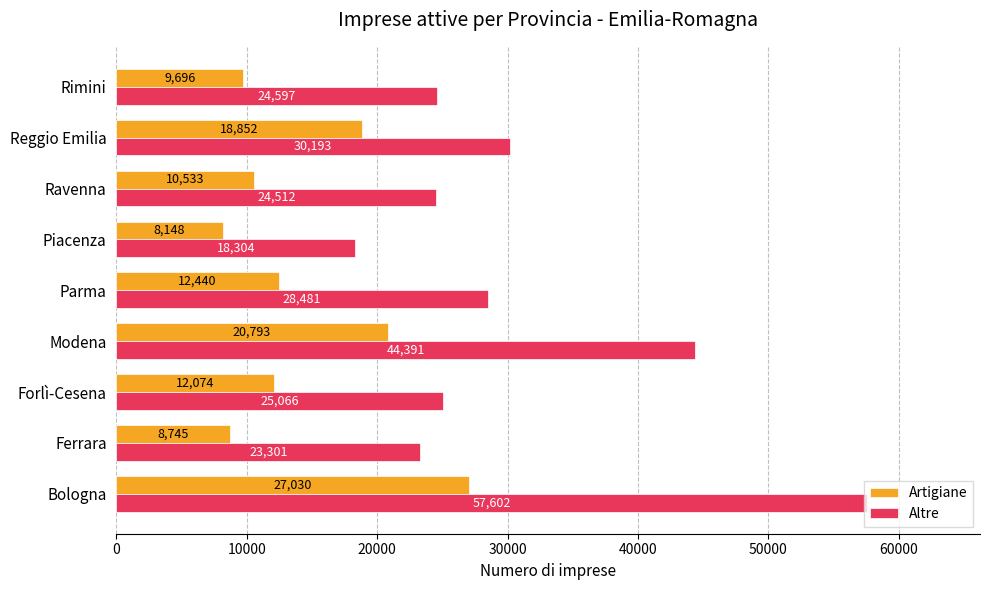

Where is Altre nearest to the value 37953?

Modena